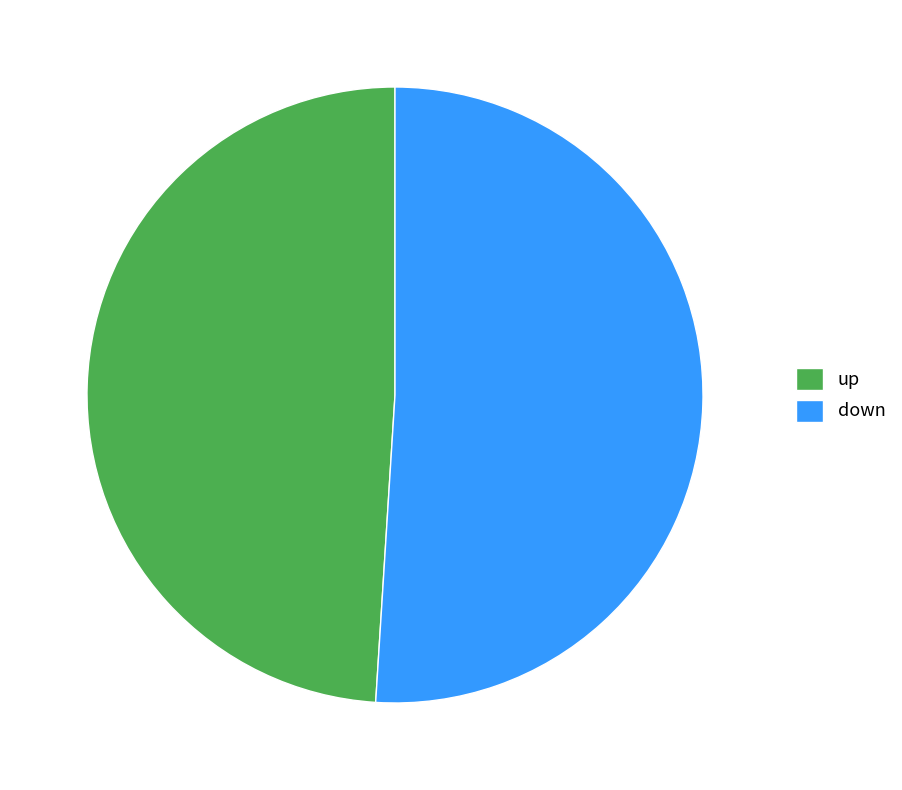

Which category accounts for the majority?

down